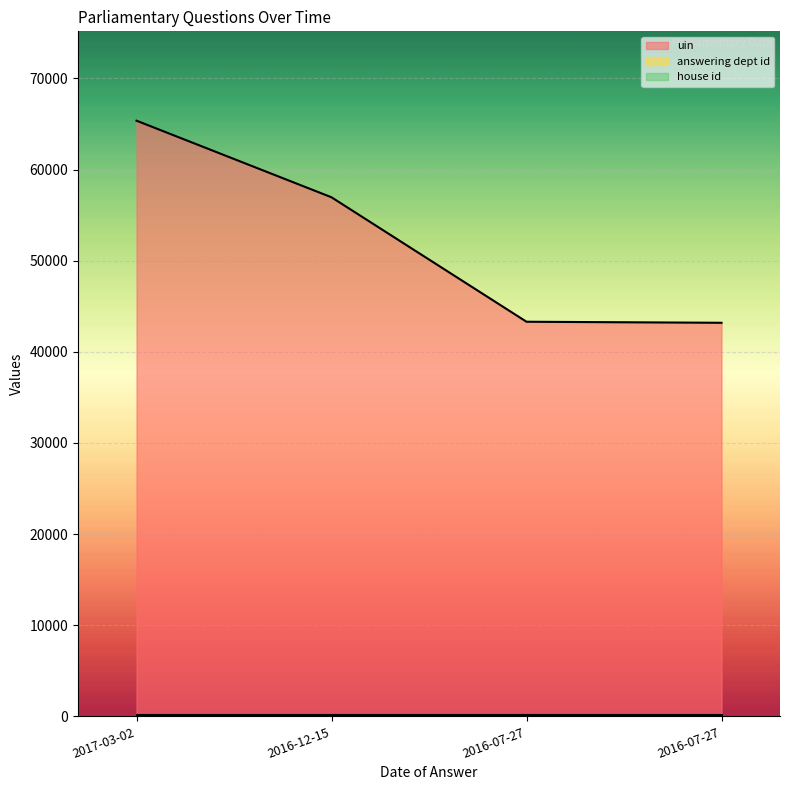

The value of uin at 2016-12-15 is 56959. True or false?

True